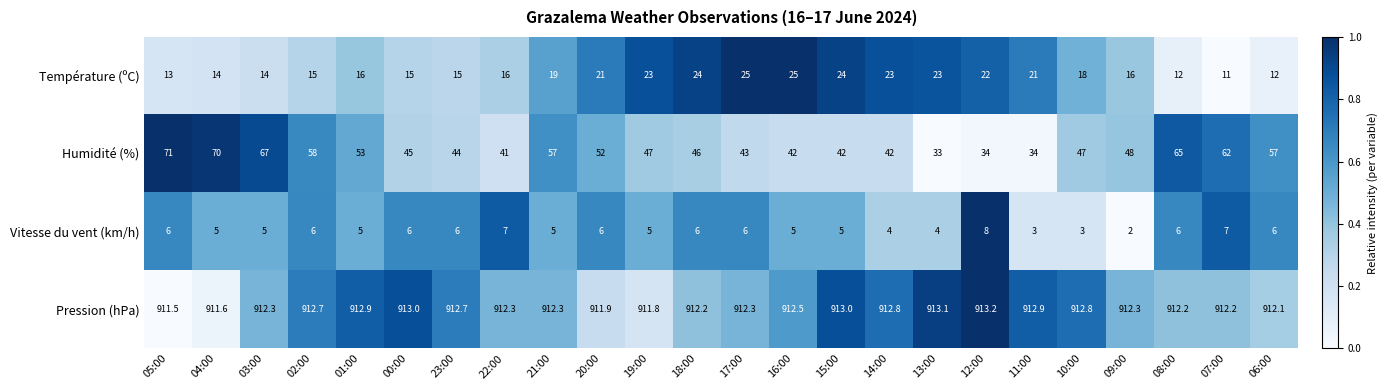

List the series in order of their peak value, lowest first.

Vitesse du vent (km/h), Température (ºC), Humidité (%), Pression (hPa)